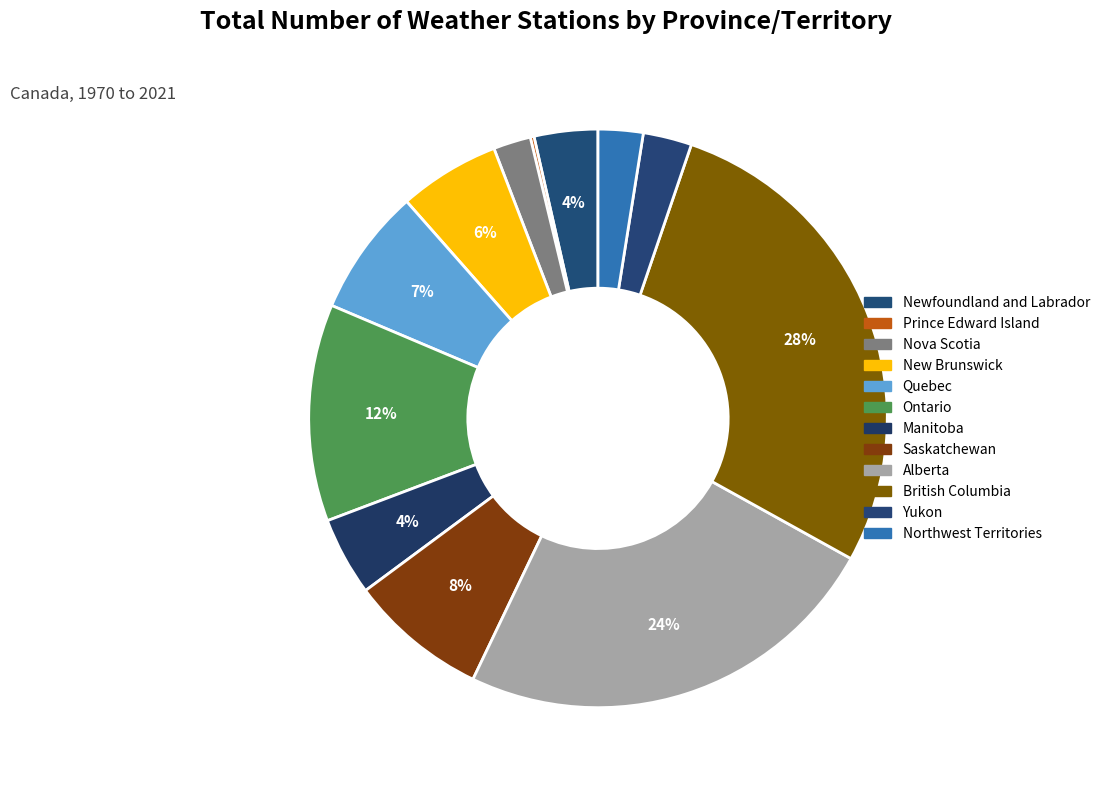

Count the number of slices in the pie.

12